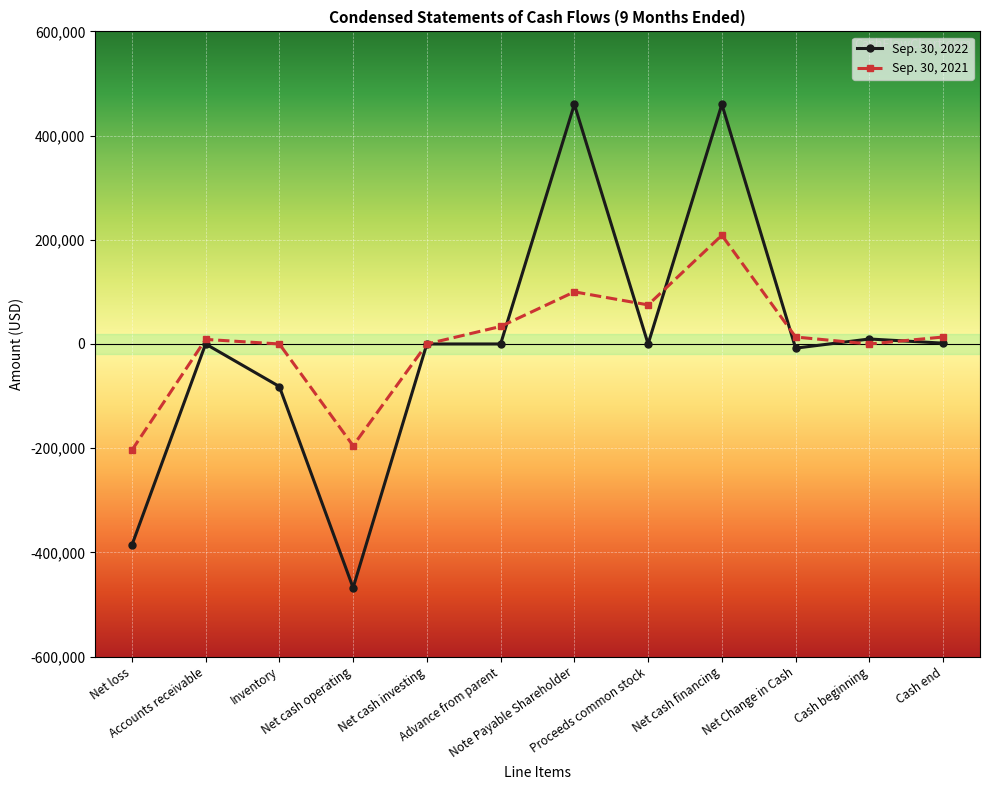

List the series in order of their overall mean, highest first.

Sep. 30, 2021, Sep. 30, 2022